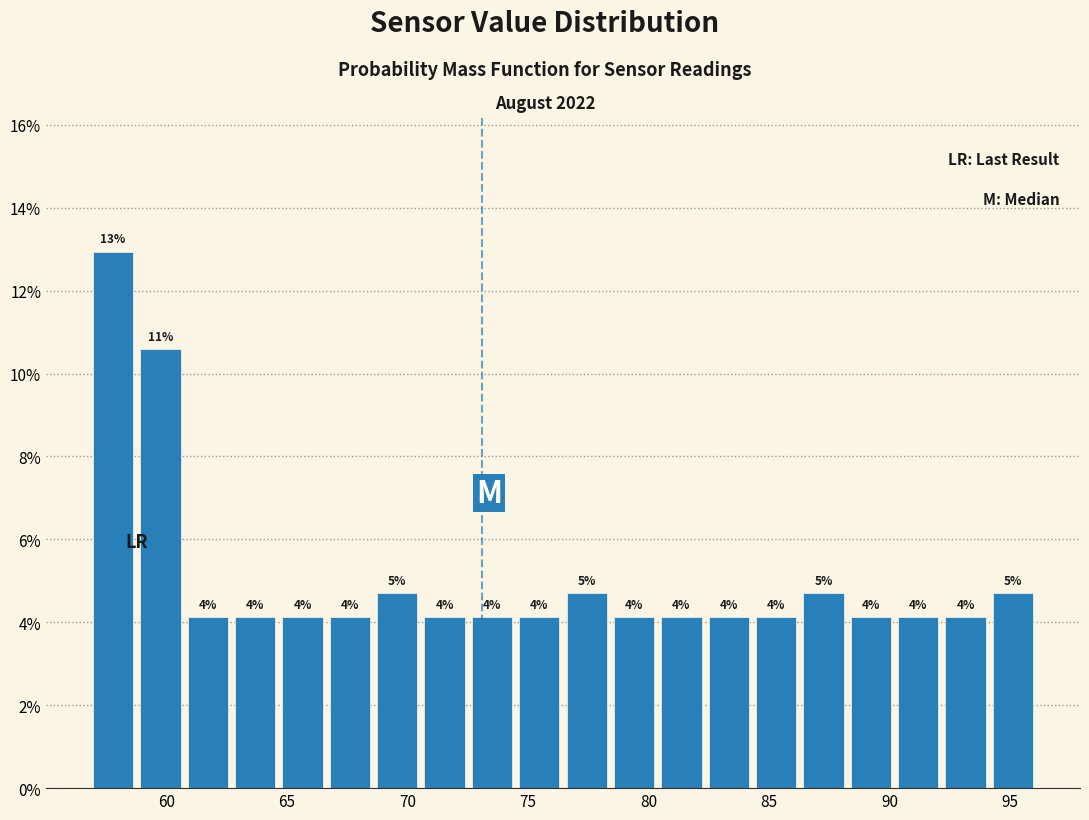

Around what value on the x-axis is the tallest bar? Give the approximate position of its centre, as read against the axis.

58.0